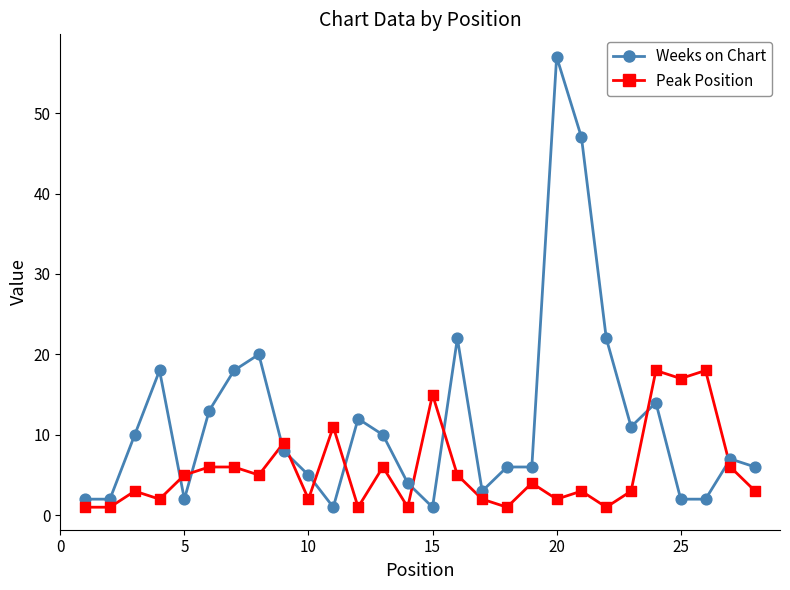

Which series contains the highest Y value?

Weeks on Chart